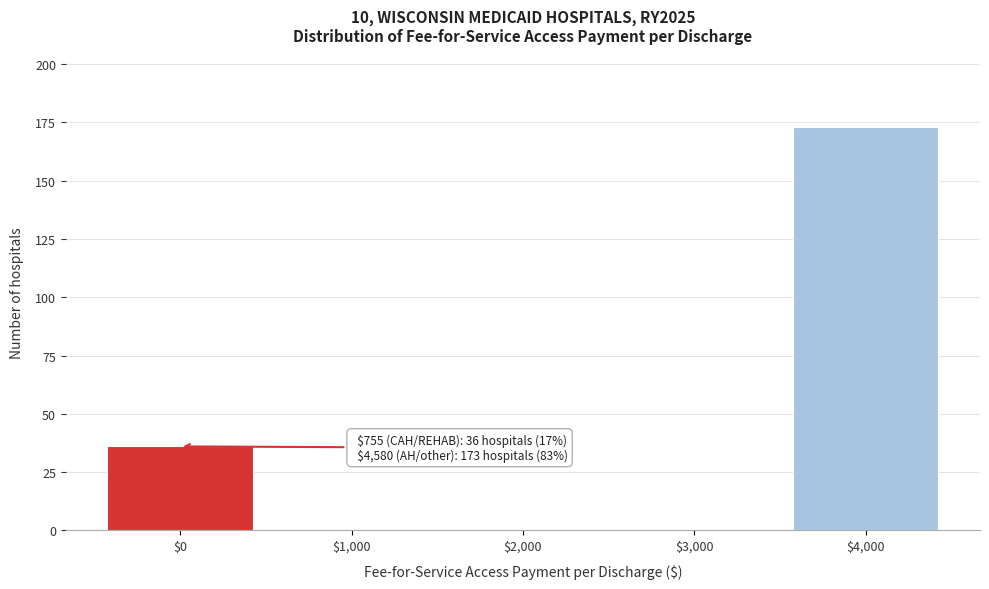

Where is the data nearest to the value 86?

$0